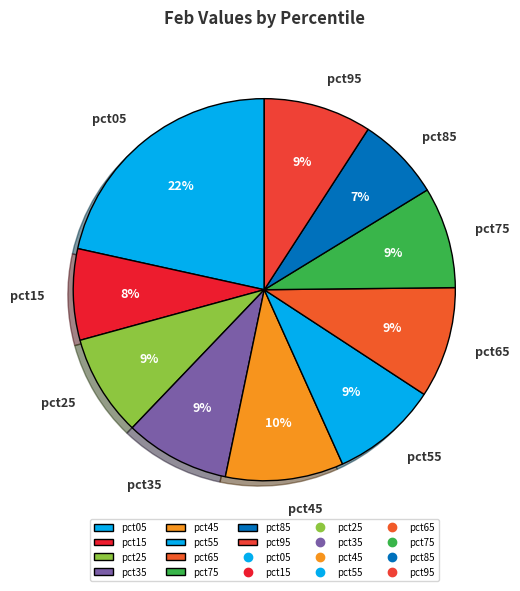

Is there a majority slice in this chart?

No